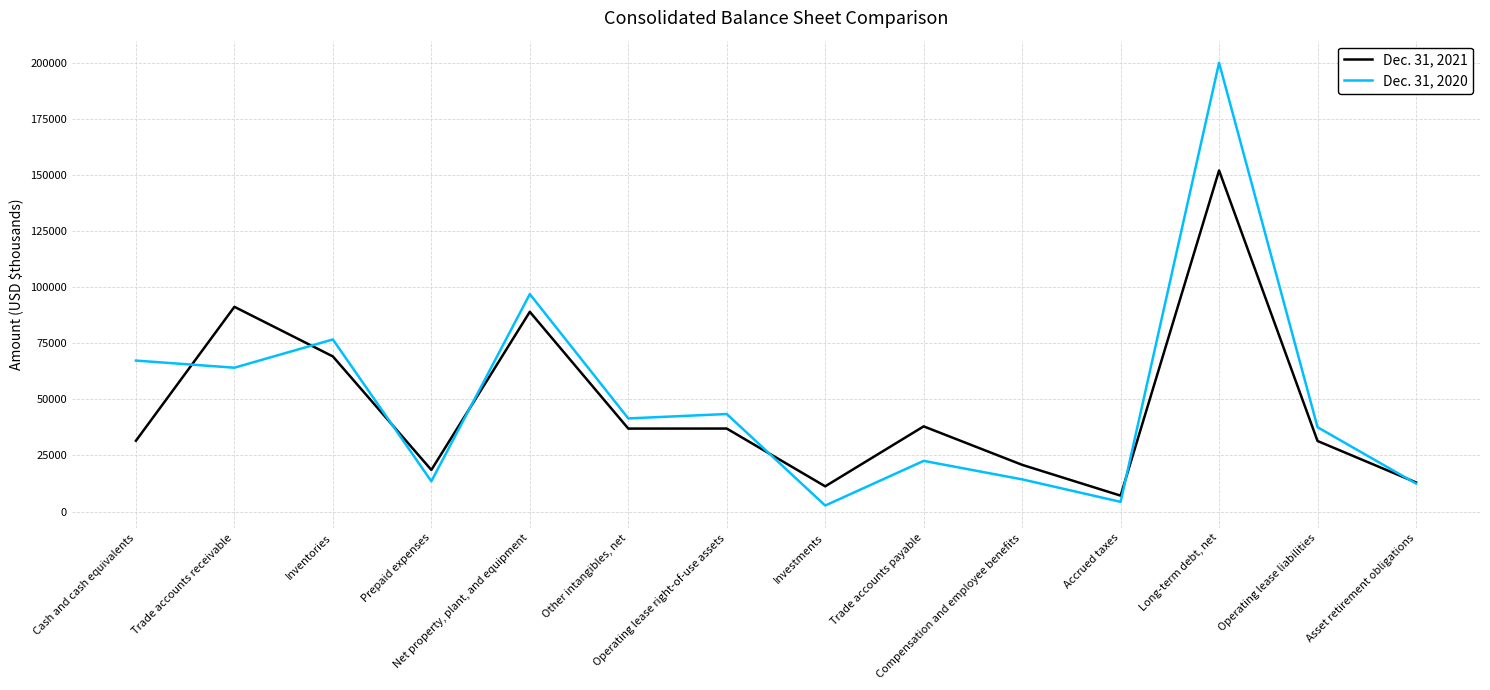

At which label does Dec. 31, 2021 reach its peak?

Long-term debt, net